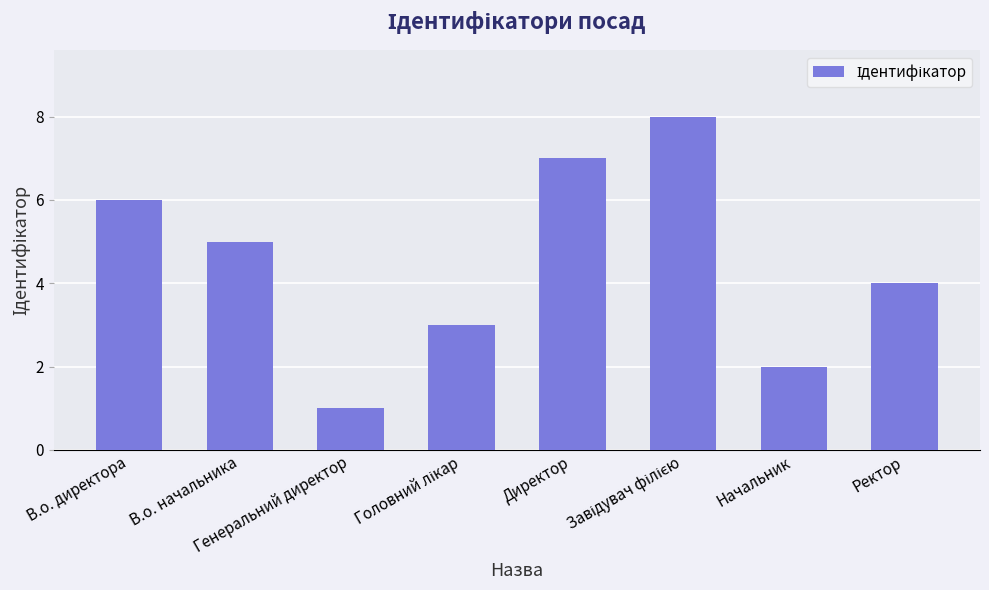

What is the sum of all values?

36